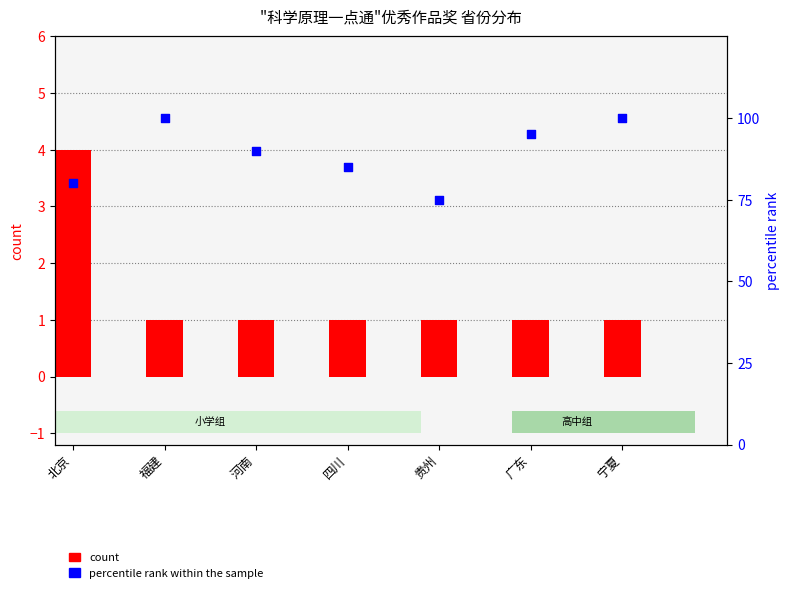

Which series has the largest total across all categories?

percentile rank within the sample